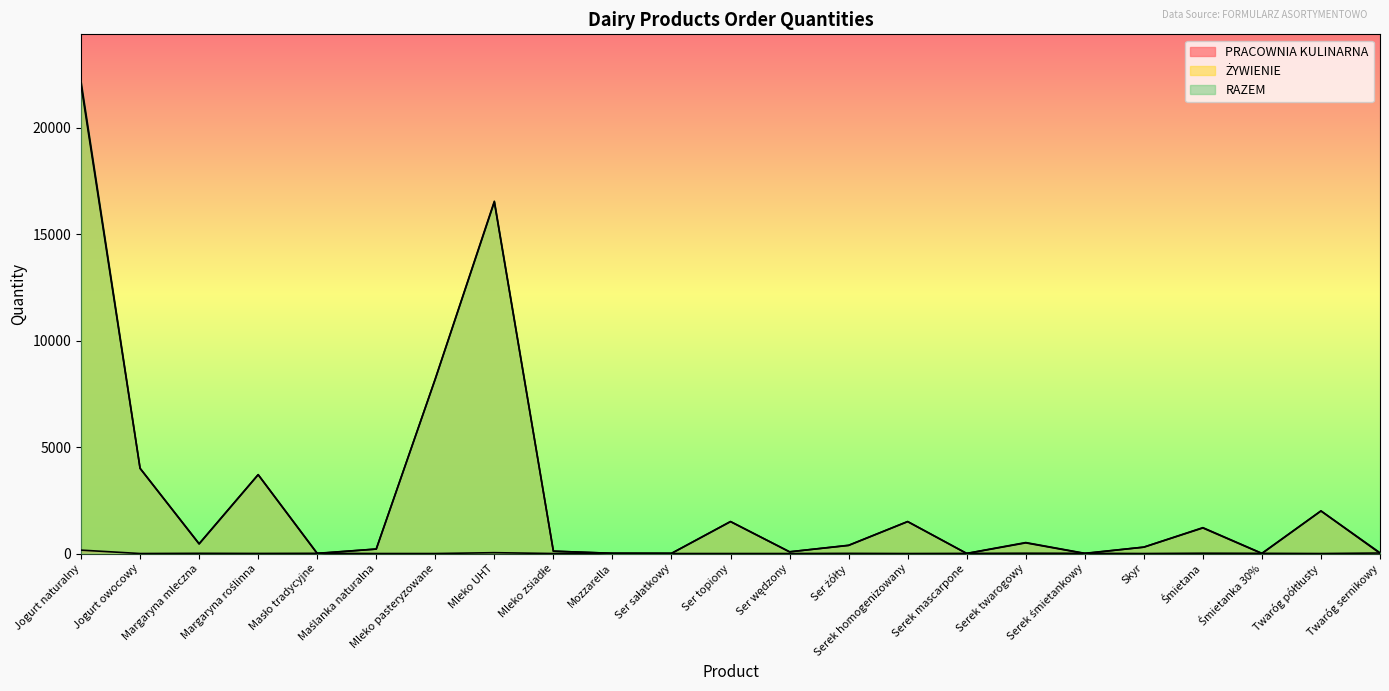

What value does the ŻYWIENIE series have at Margaryna mleczna, to the nearest 100?

400